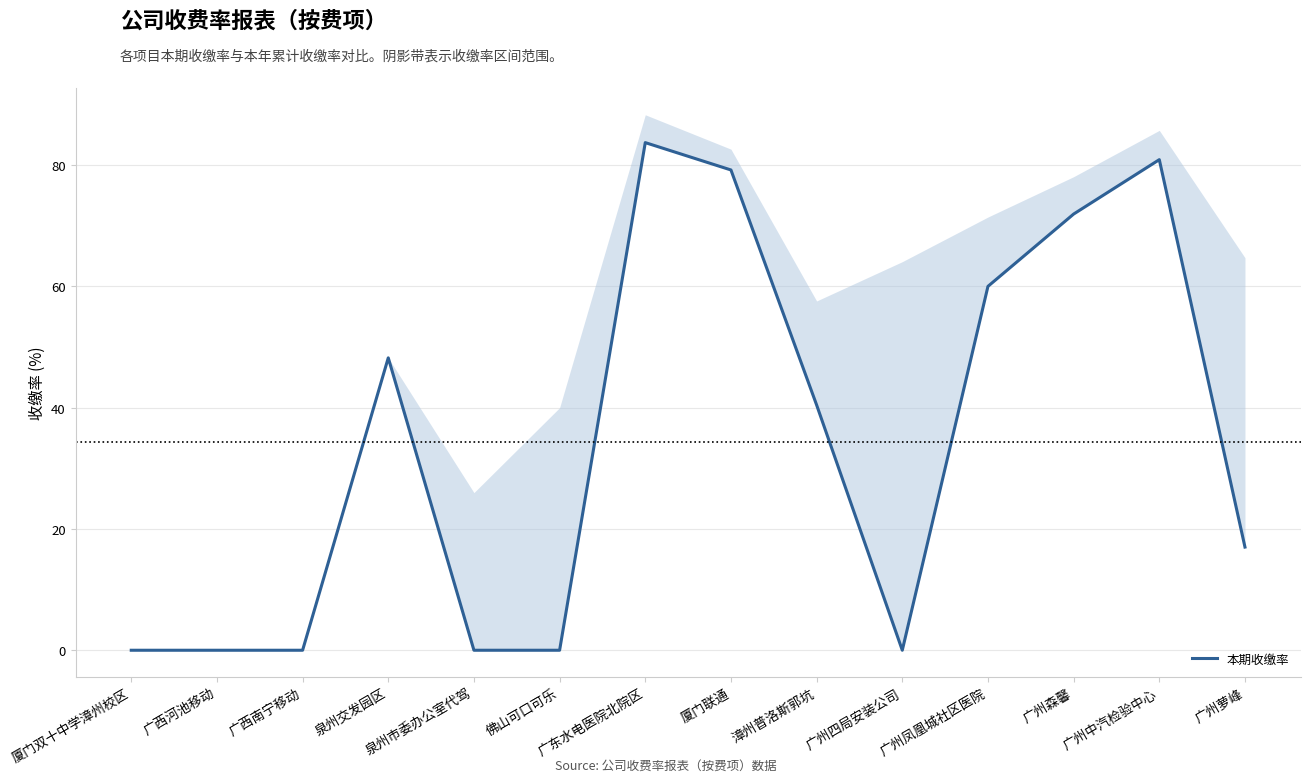

How many lines are shown in the chart?

1